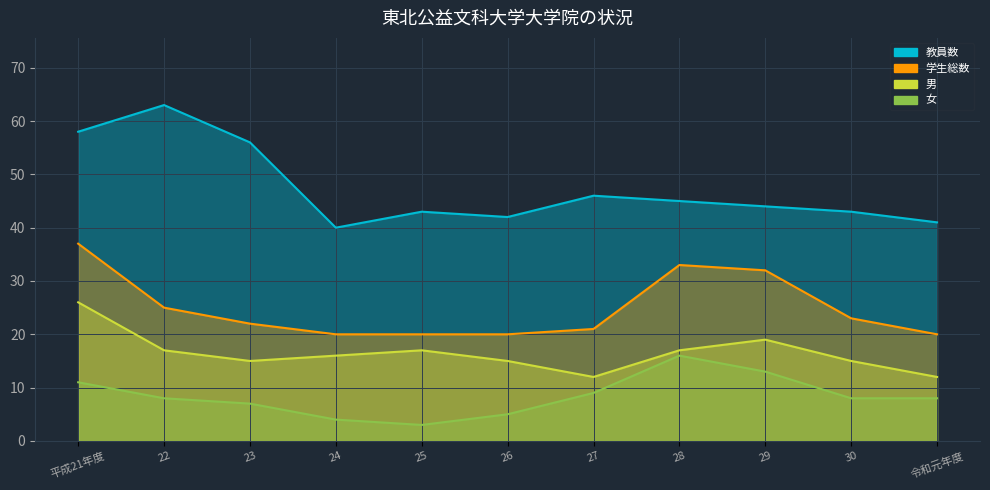

Rank the series at 27 from highest to lowest value.

教員数, 学生総数, 男, 女